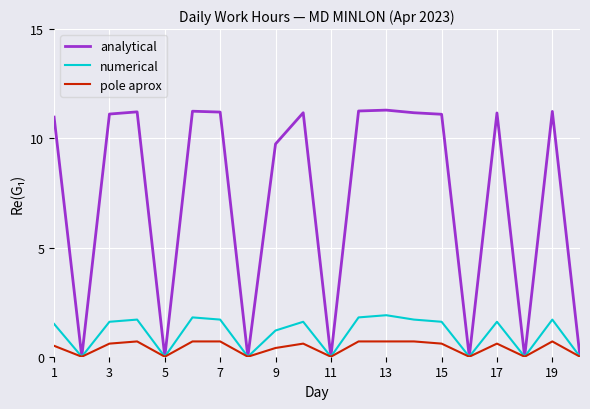

What is the greatest value displayed?

11.3